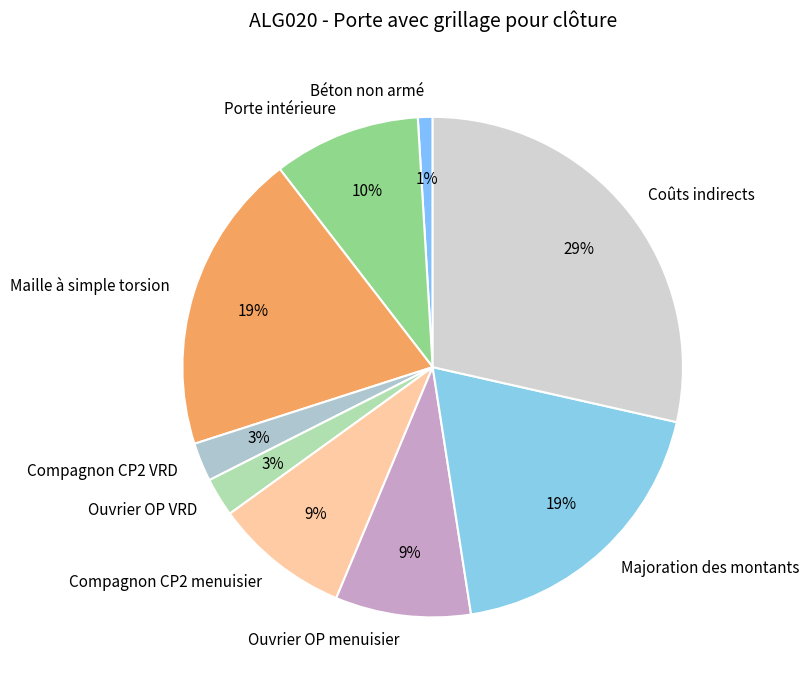

Combined, do Compagnon CP2 VRD and Ouvrier OP menuisier account for over 50%?

No